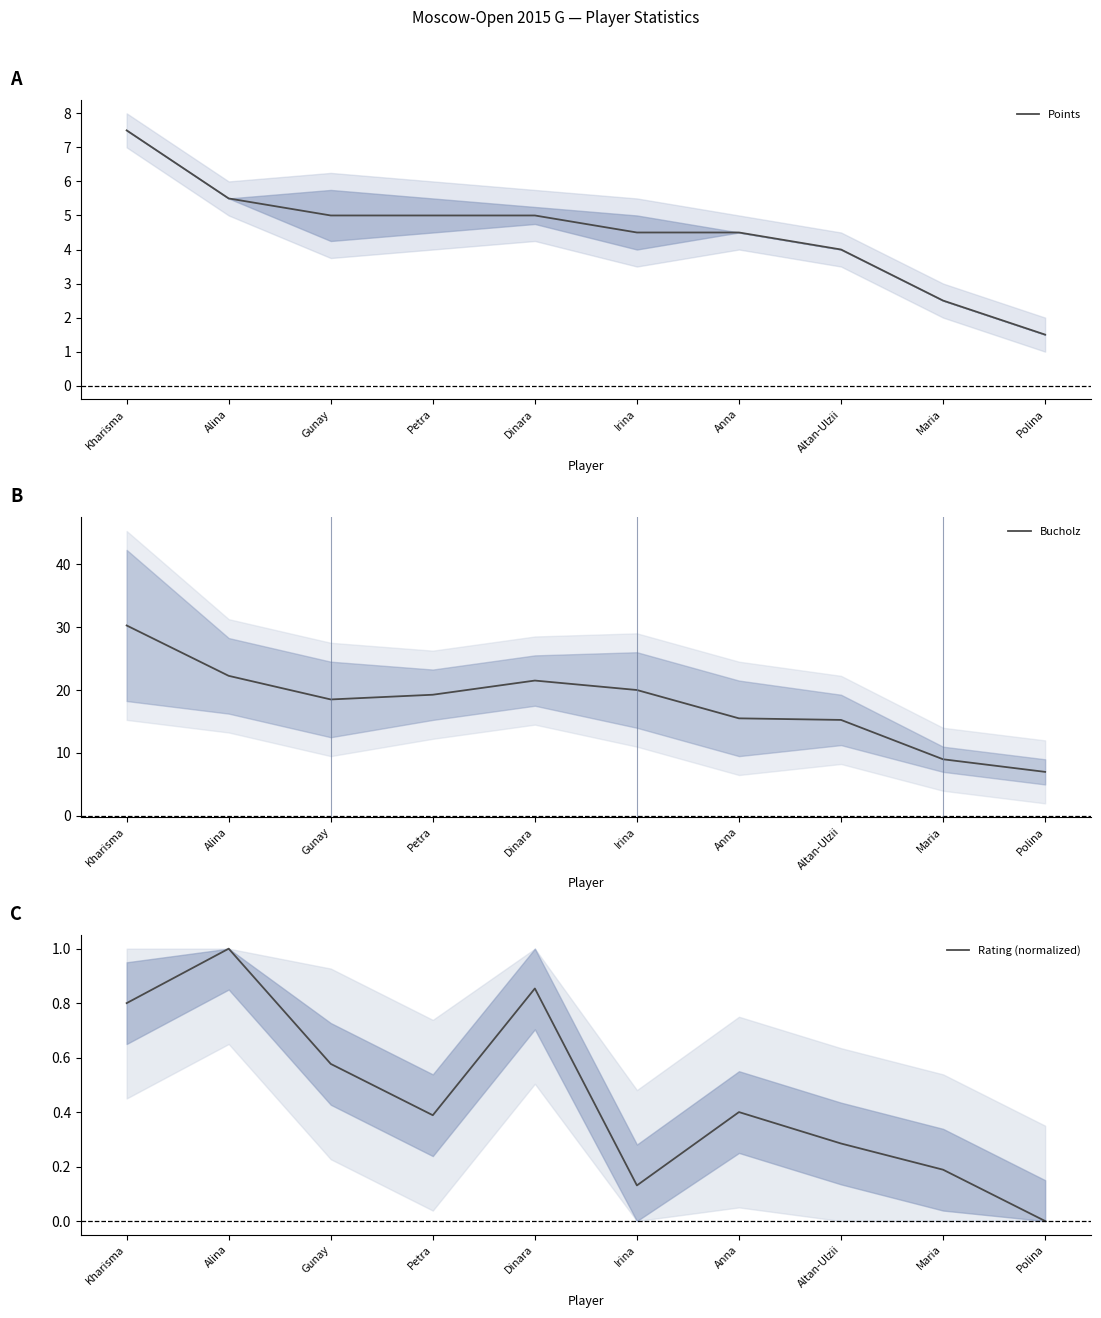

What is the value of the Rating (normalized) point at the 4th from the left?

0.4